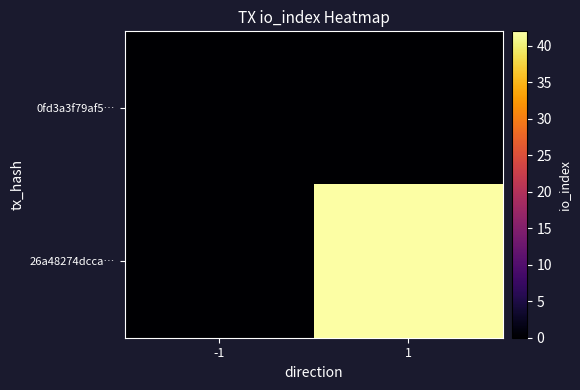

Between -1 and 1, which series saw the biggest shift?

26a48274dcca…